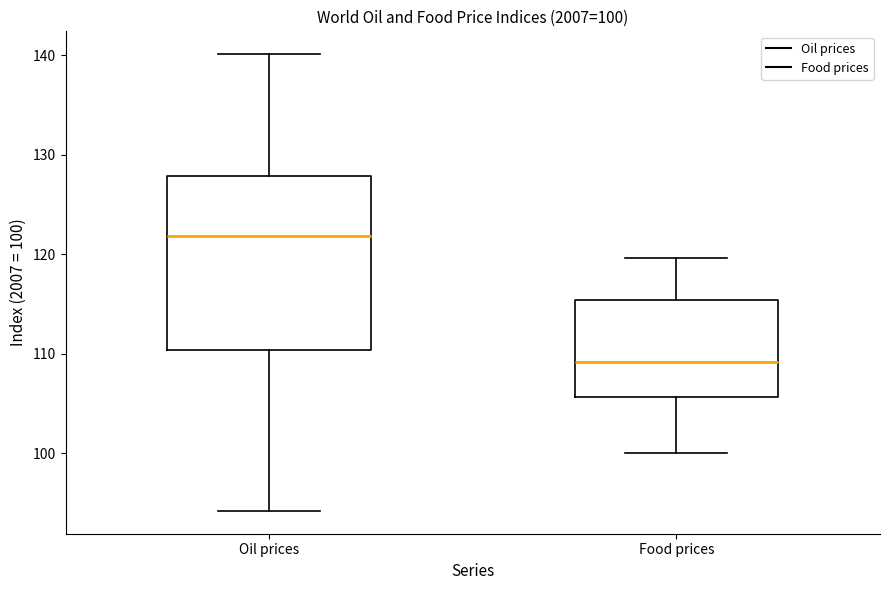

Which box's median line is the lowest?

Food prices